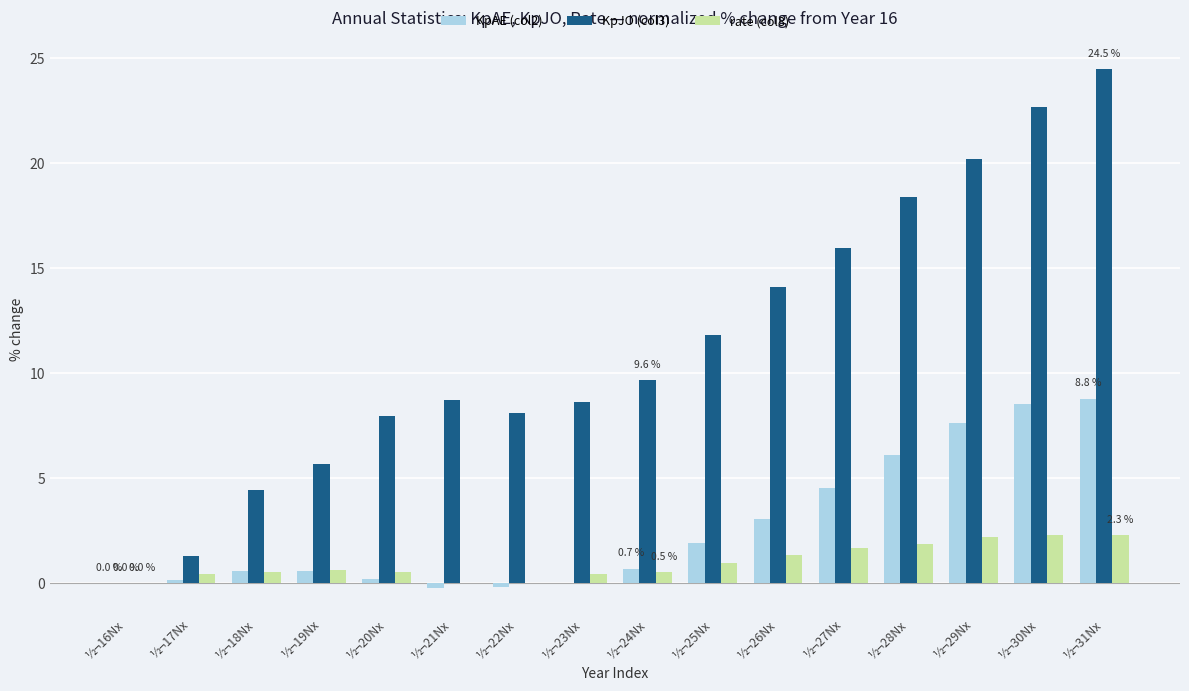

The value of KpJO (col3) at ½¬24Nx is 9.6. True or false?

True